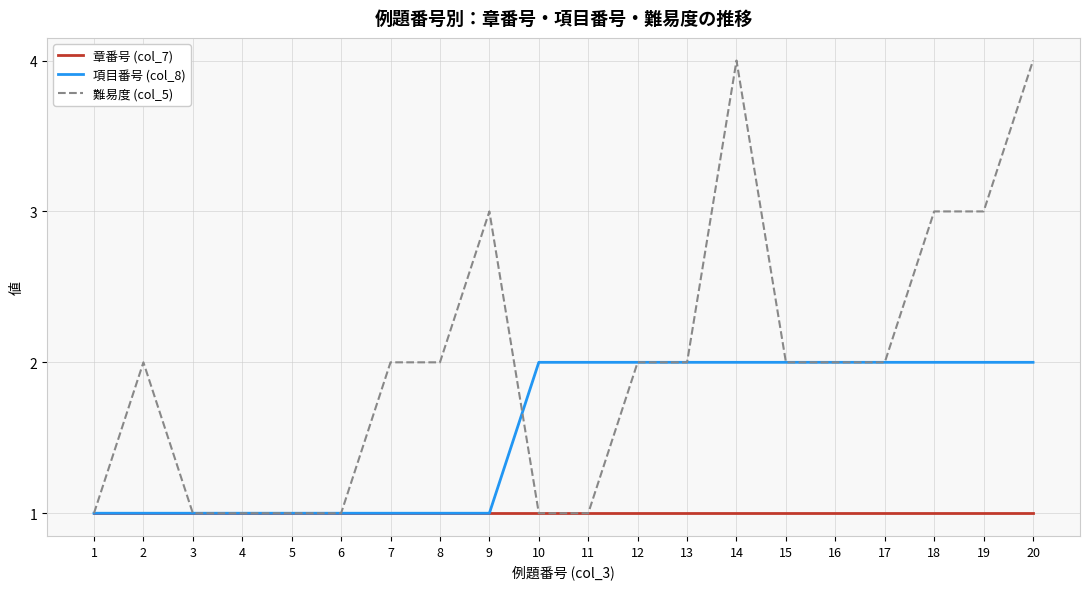

The value of 項目番号 (col_8) at 14 is 1. True or false?

False